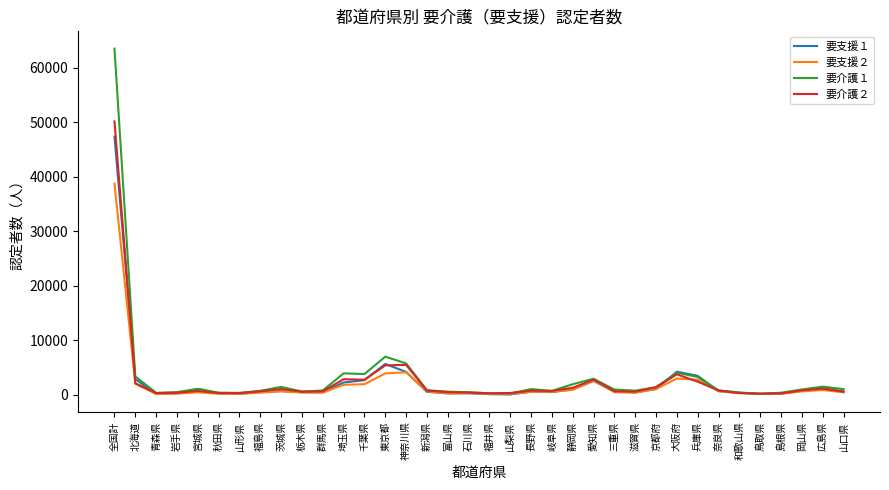

Where is the first local maximum for 要介護１?

宮城県